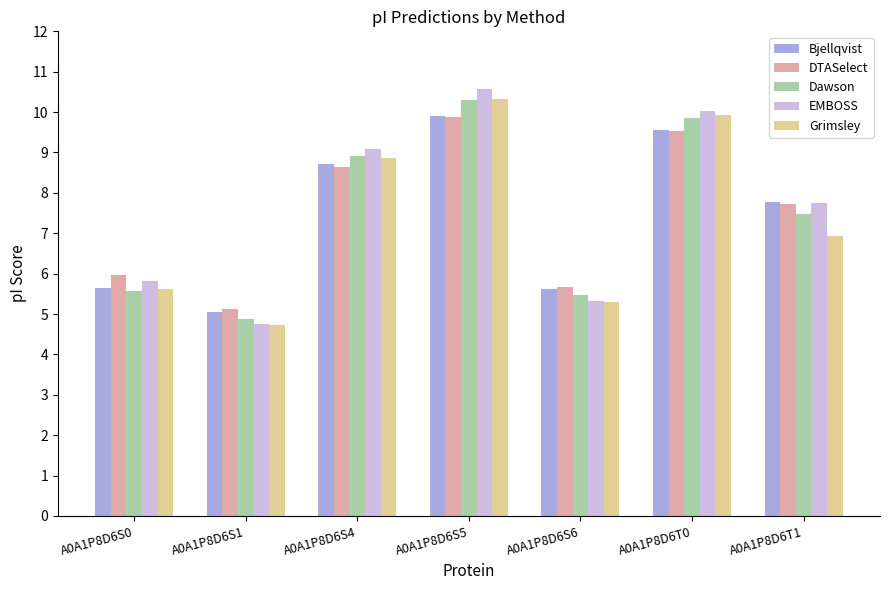

What is the lowest value of the Dawson series?

4.9